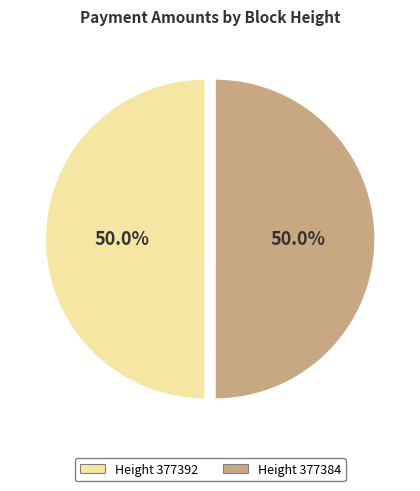

Which slice is the largest?

377384